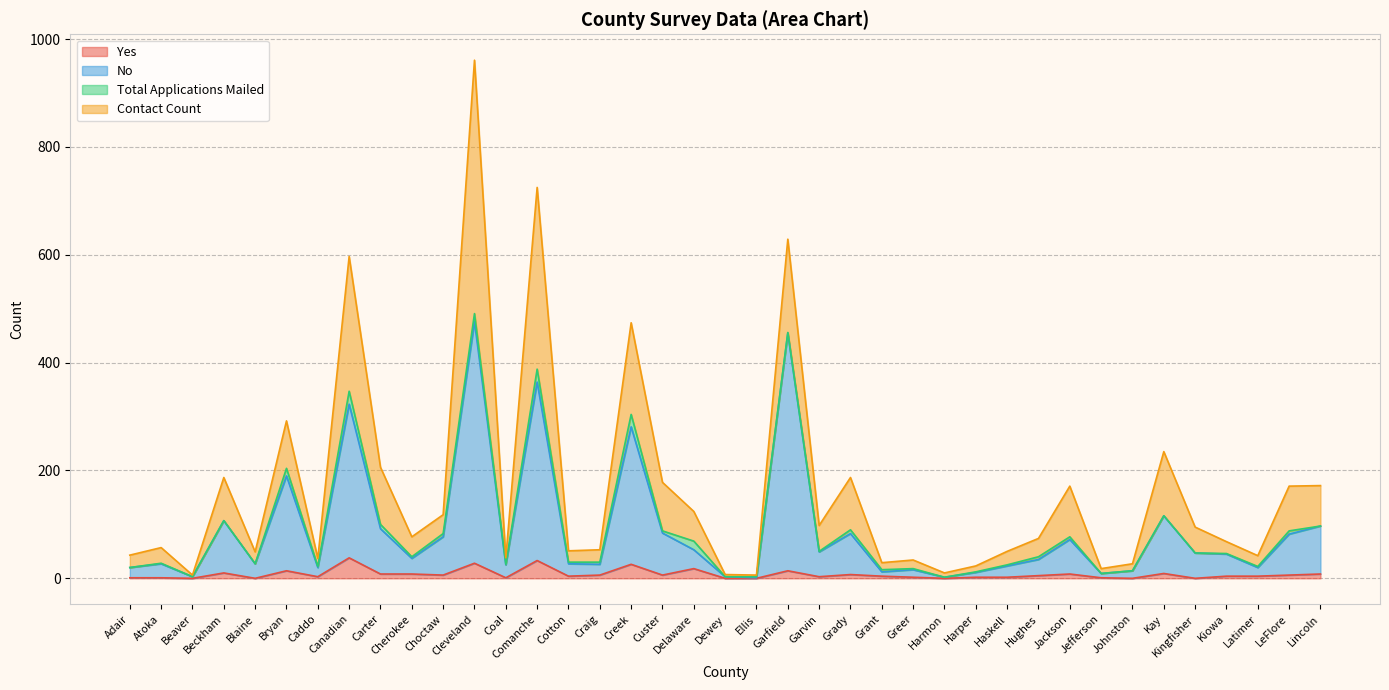

How many lines are shown in the chart?

4